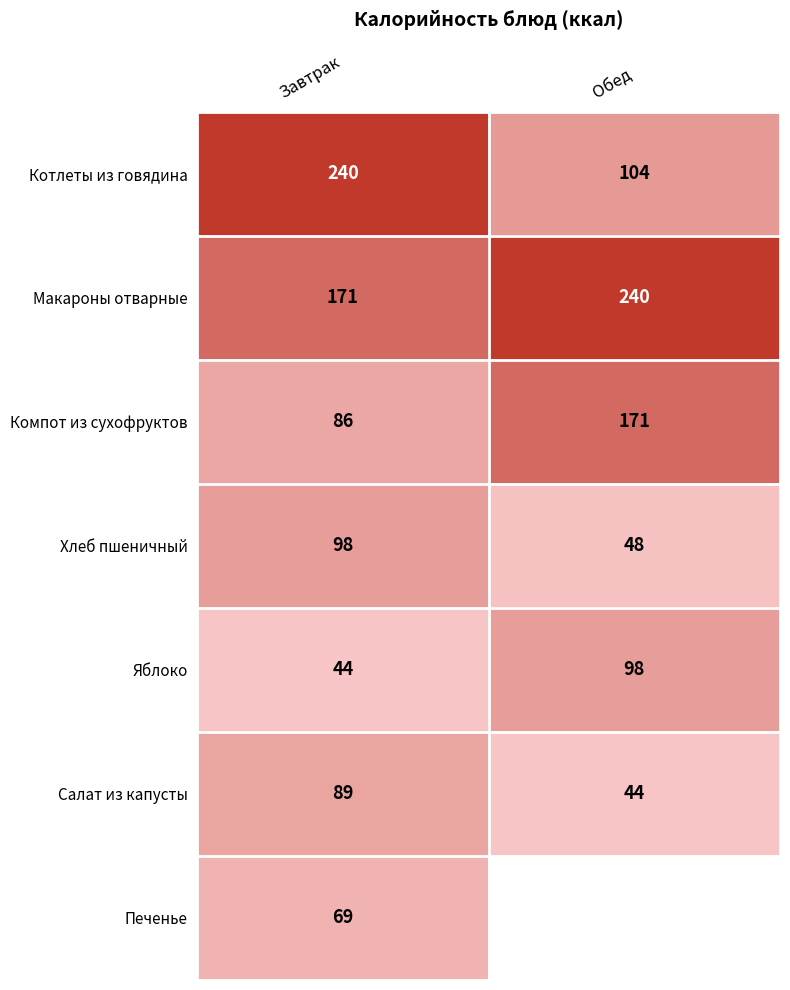

Between Завтрак and Обед, which is larger?

Завтрак